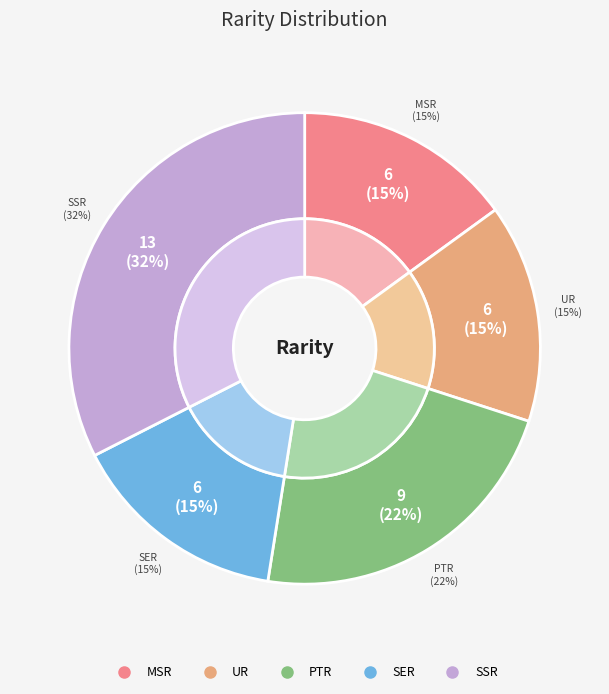

Combined, what portion of the pie is SER and UR?

30.0%